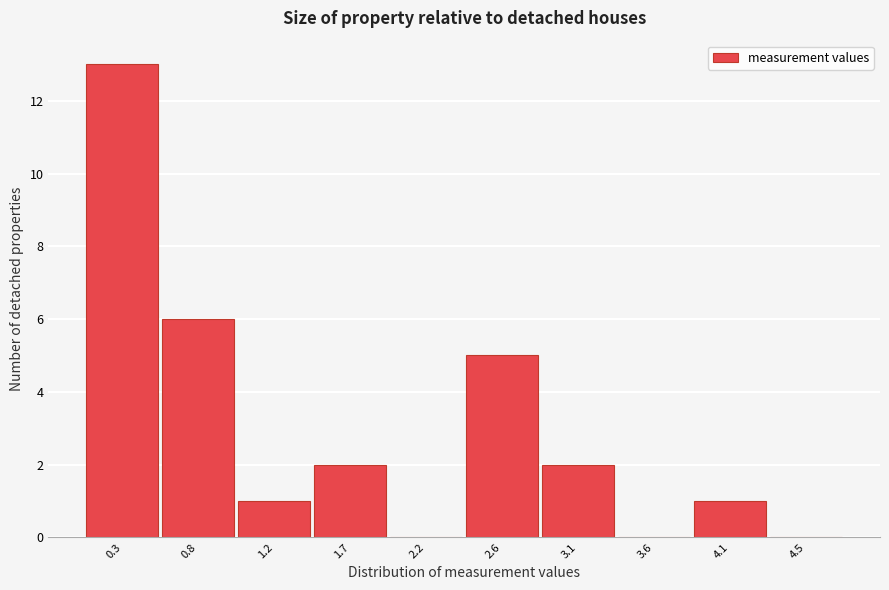

Reading left to right, extract all data points from this chart.

0.3=13	0.8=6	1.2=1	1.7=2	2.2=0	2.6=5	3.1=2	3.6=0	4.1=1	4.5=0